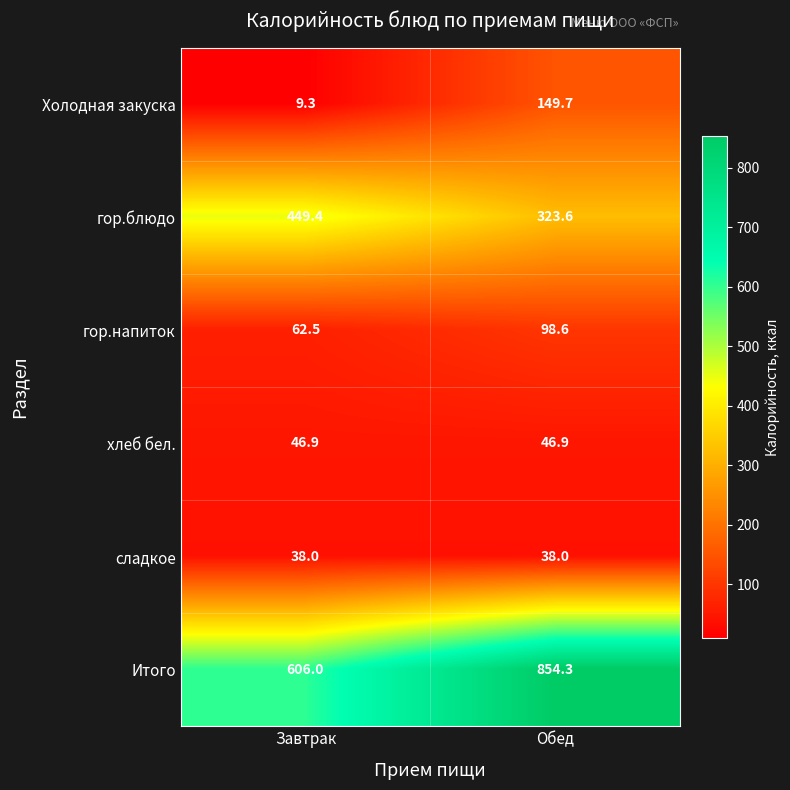

Between Завтрак and Обед, which series saw the biggest shift?

Итого